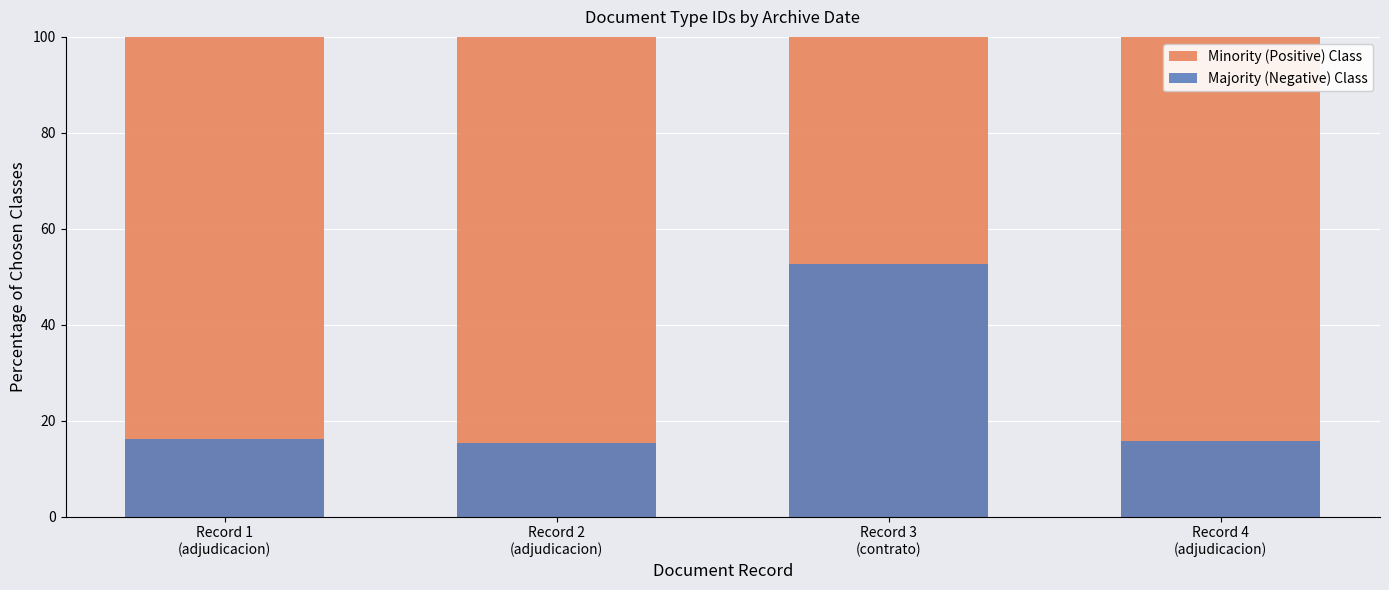

Which series has the largest total across all categories?

Minority (Positive) Class